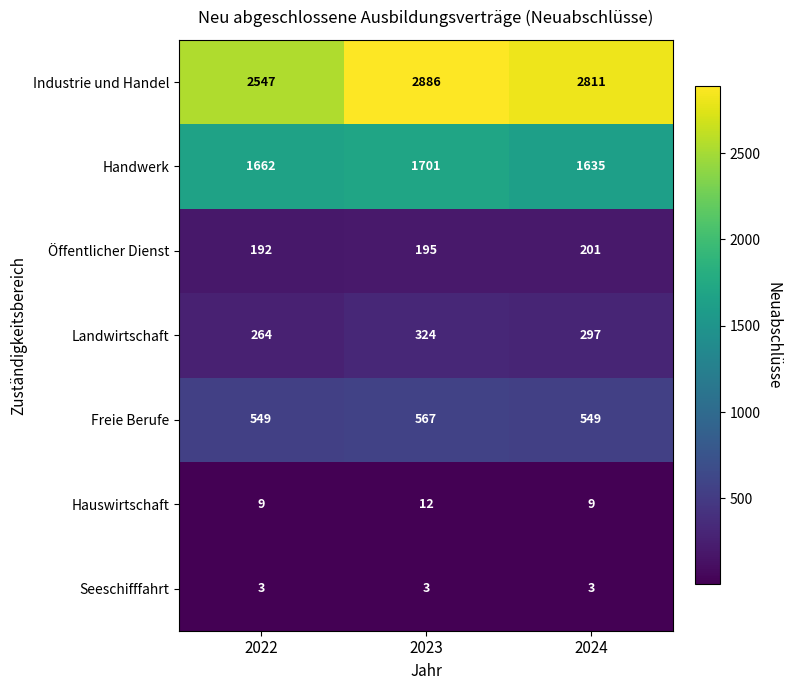

The value of Öffentlicher Dienst at 2024 is 107. True or false?

False